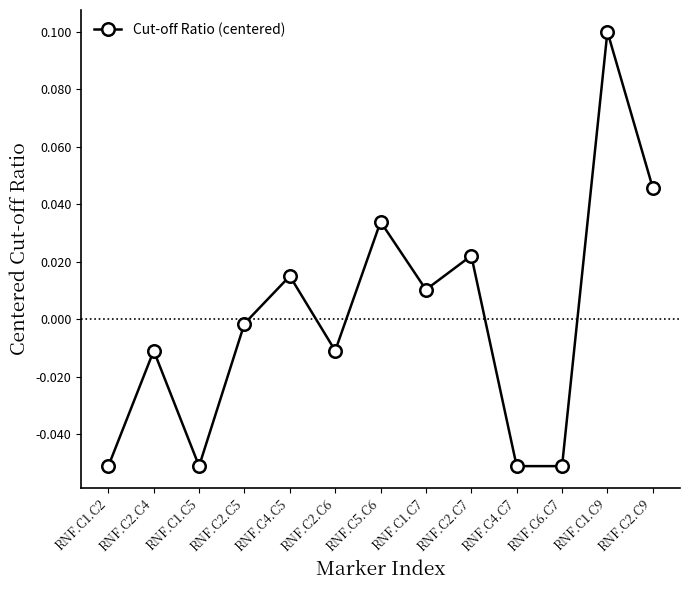

Count the number of data series in this chart.

1